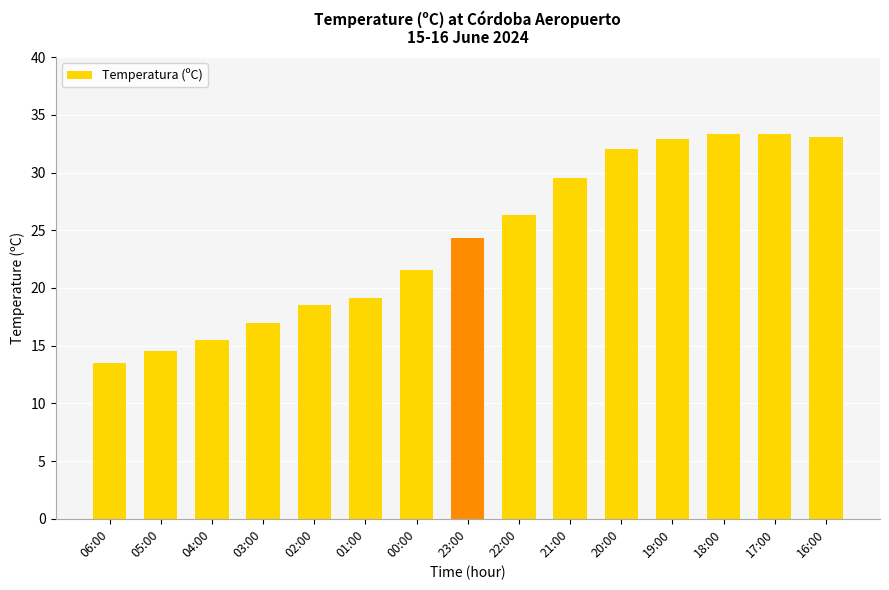

How many bars are there in total?

15